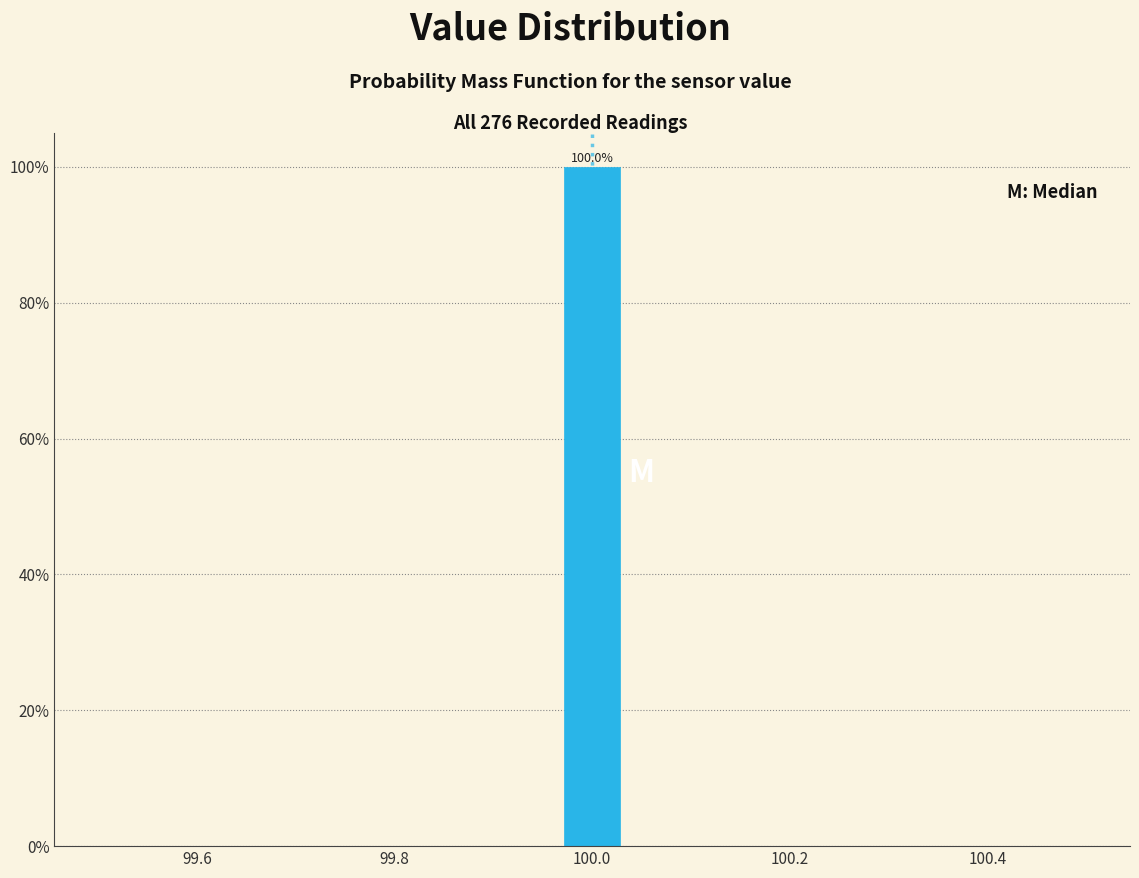

Around what value on the x-axis is the tallest bar? Give the approximate position of its centre, as read against the axis.

100.00